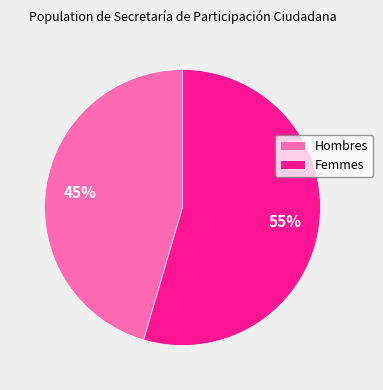

Which has a higher value, Femmes or Hombres?

Femmes